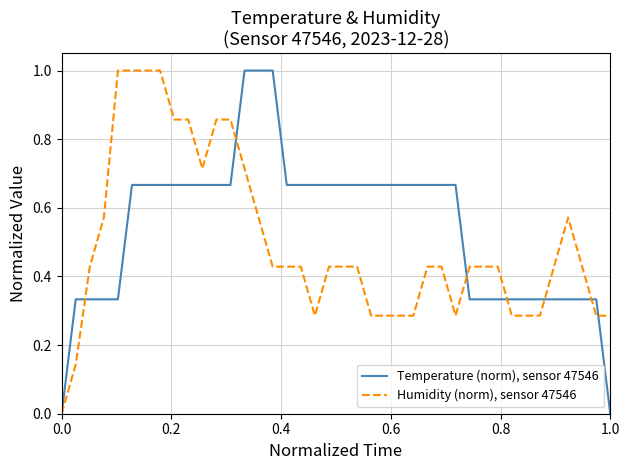

What is the greatest value displayed?

1.0